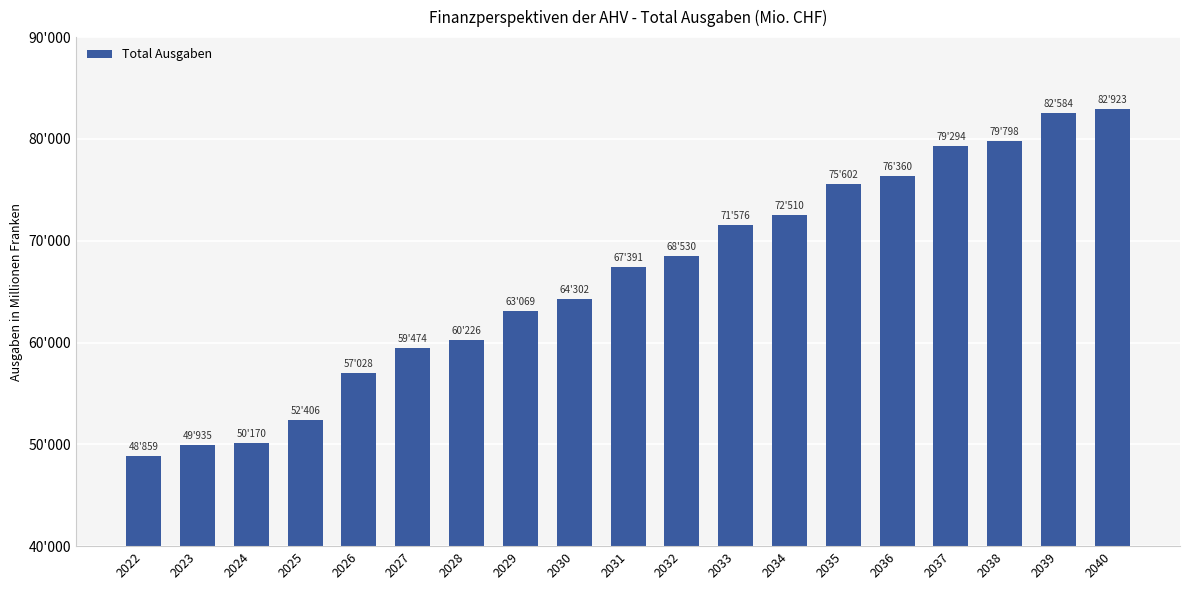

Rank the categories by value from highest to lowest.

2040, 2039, 2038, 2037, 2036, 2035, 2034, 2033, 2032, 2031, 2030, 2029, 2028, 2027, 2026, 2025, 2024, 2023, 2022